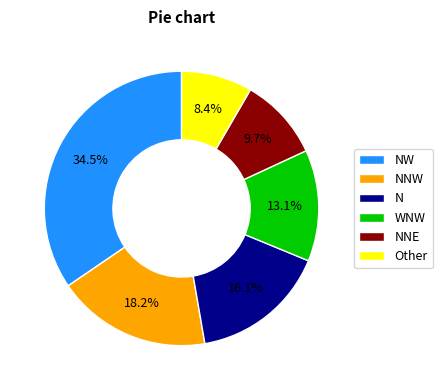

What is the smallest slice in the pie chart?

Other